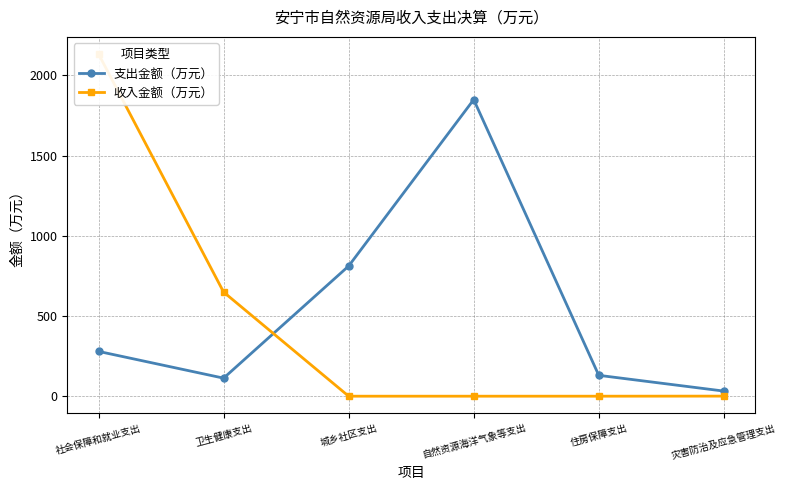

Reading left to right, extract all data points from this chart.

支出金额（万元）: 279.2	112.5	811.2	1848.6	130.1	31.8
收入金额（万元）: 2132.8	649.0	0.0	0.0	0.0	0.5